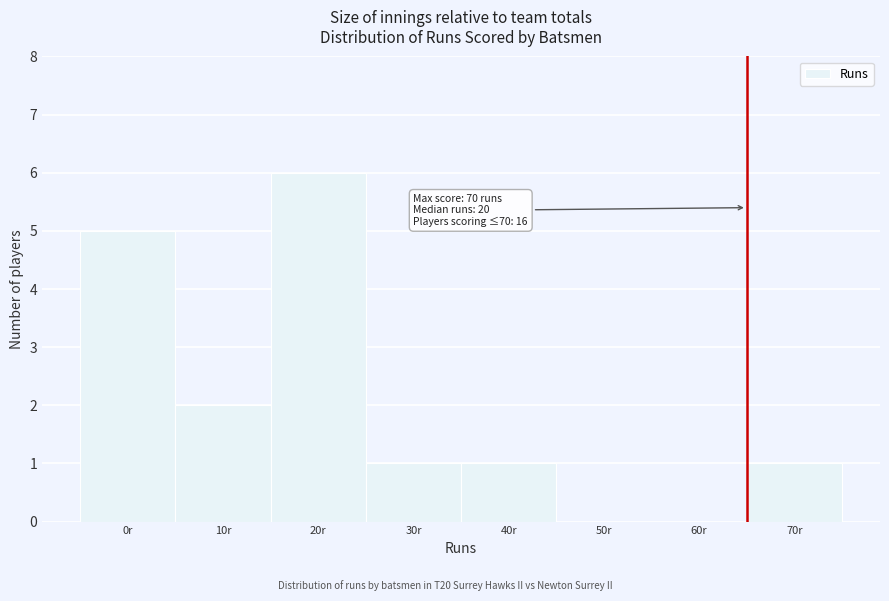

Reading left to right, transcribe all the data shown in this chart.

0r=5	10r=2	20r=6	30r=1	40r=1	50r=0	60r=0	70r=1